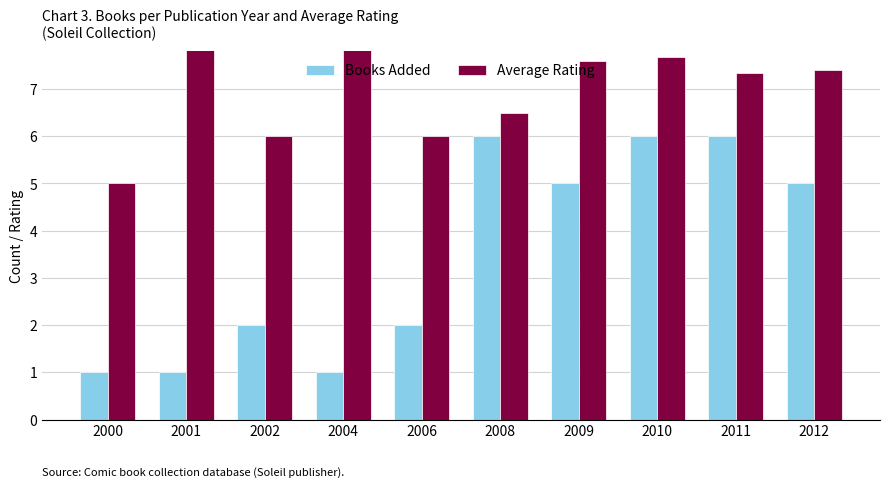

The value of Books Added at 2000 is 1.3. True or false?

False